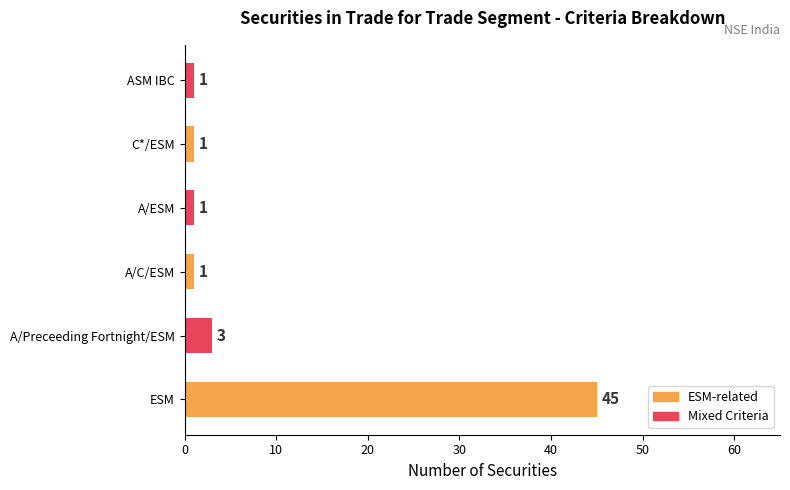

Reading top to bottom, list all the values displayed in this chart.

1	1	1	1	3	45